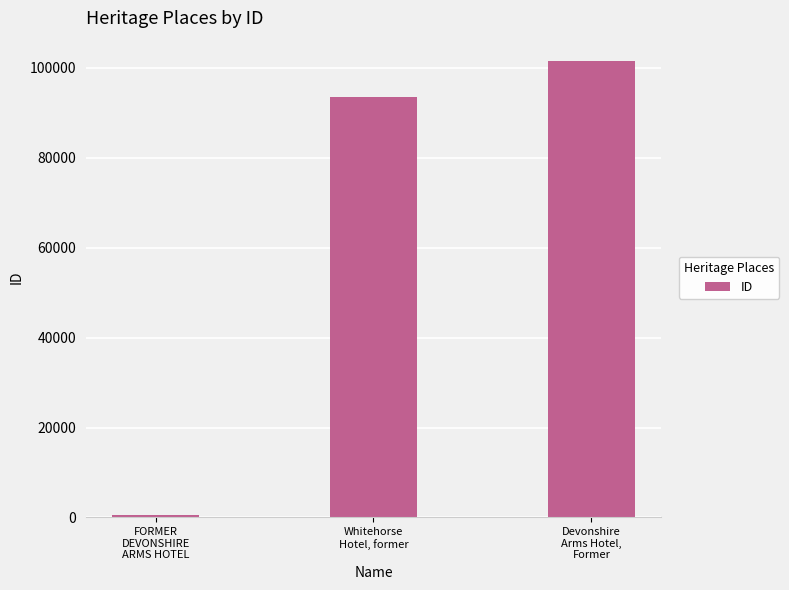

List the labels in order of value, largest first.

Devonshire
Arms Hotel,
Former, Whitehorse
Hotel, former, FORMER
DEVONSHIRE
ARMS HOTEL